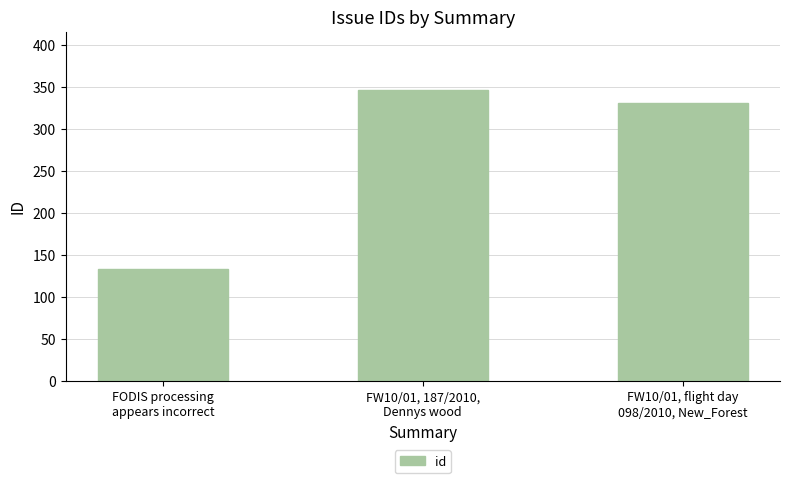

True or false: the data shows 163 at FW10/01, flight day
098/2010, New_Forest.

False